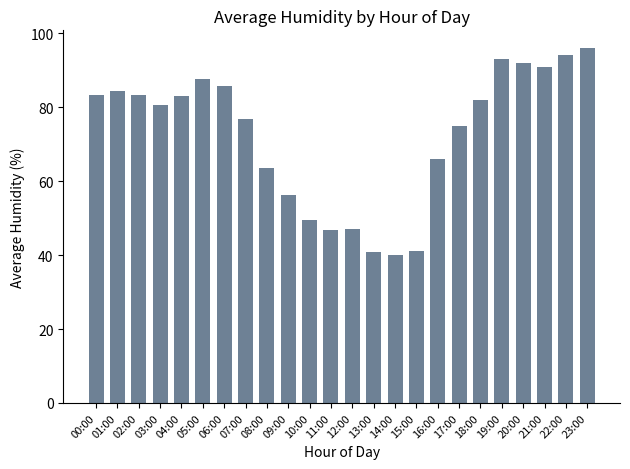

Which label corresponds to the largest value in the chart?

23:00